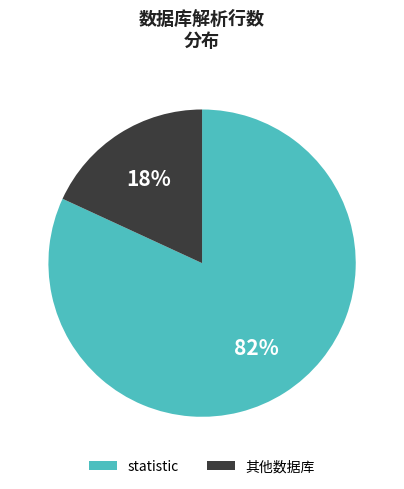

What is the smallest slice in the pie chart?

其他数据库